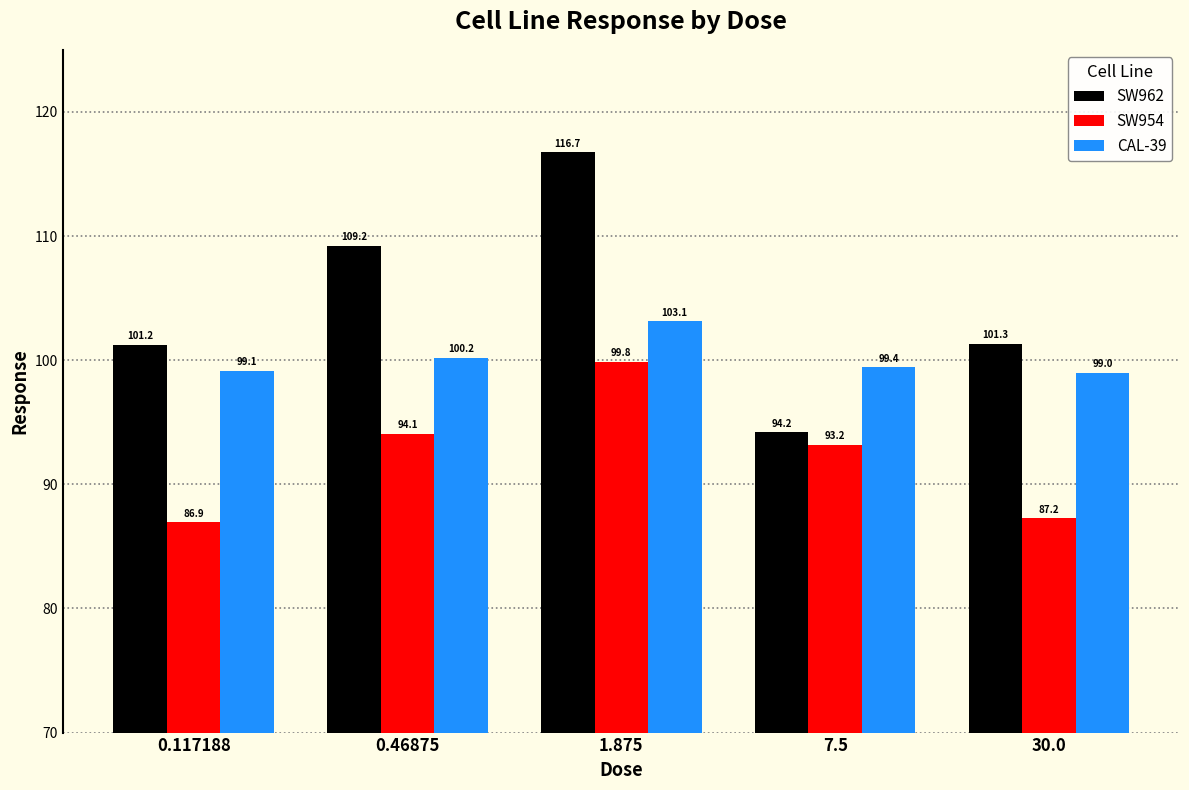

Rank the series by their maximum value, from highest to lowest.

SW962, CAL-39, SW954